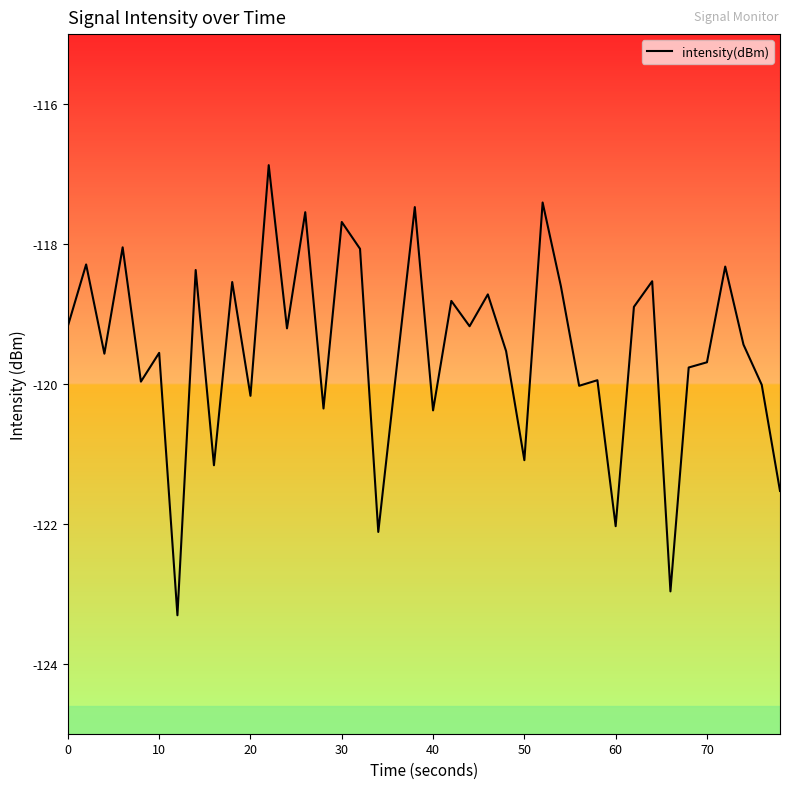

What is the smallest value displayed?

-123.3